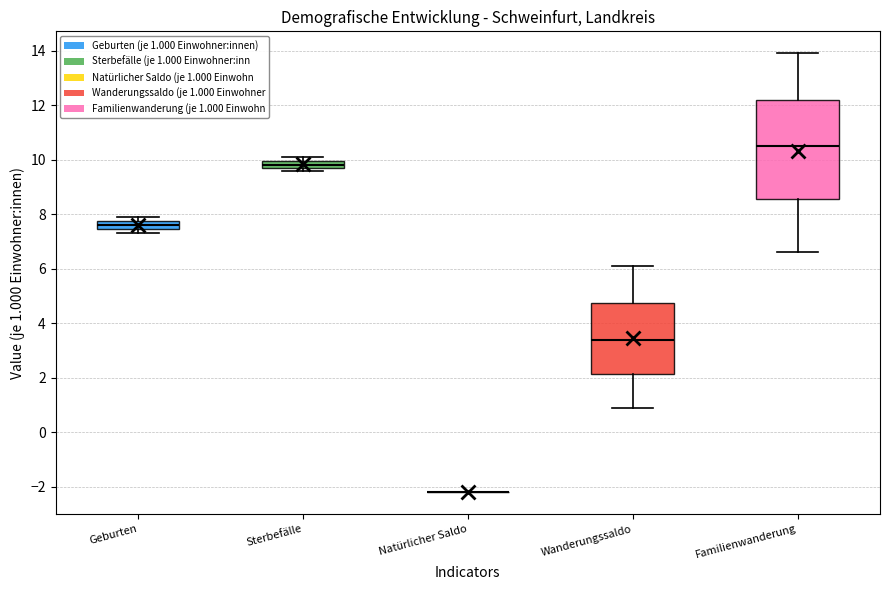

Comparing the boxes themselves (not the whiskers), which one is the tallest?

Familienwanderung